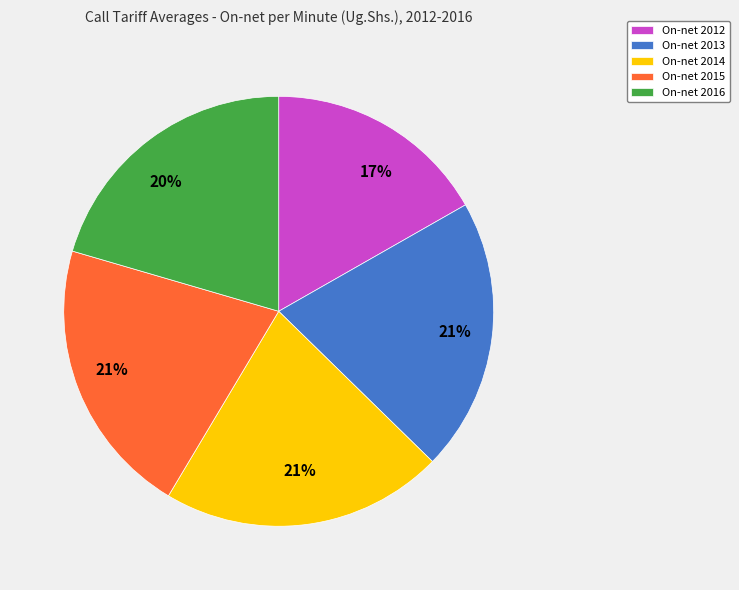

How many slices are in this pie chart?

5